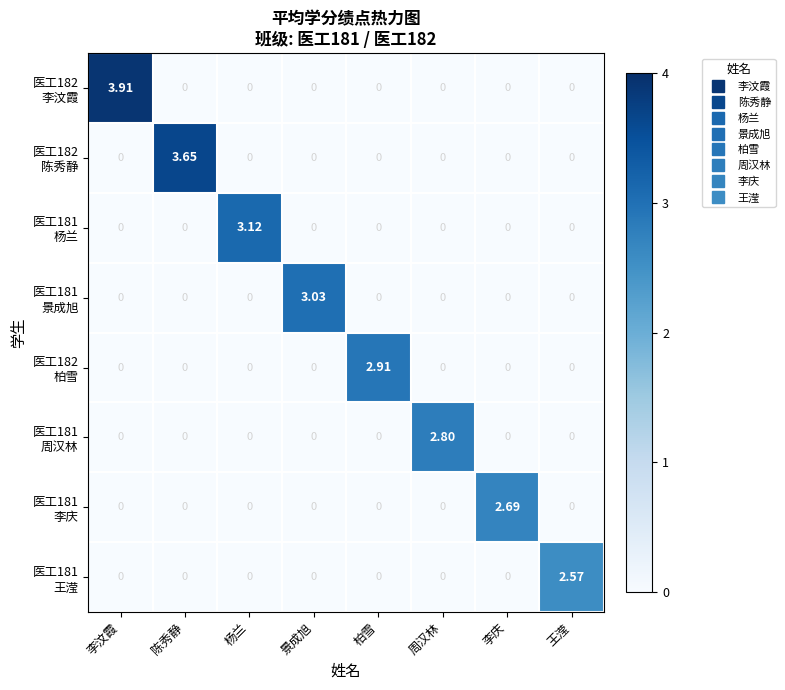

At which category does the chart reach its peak across all series?

李汶霞